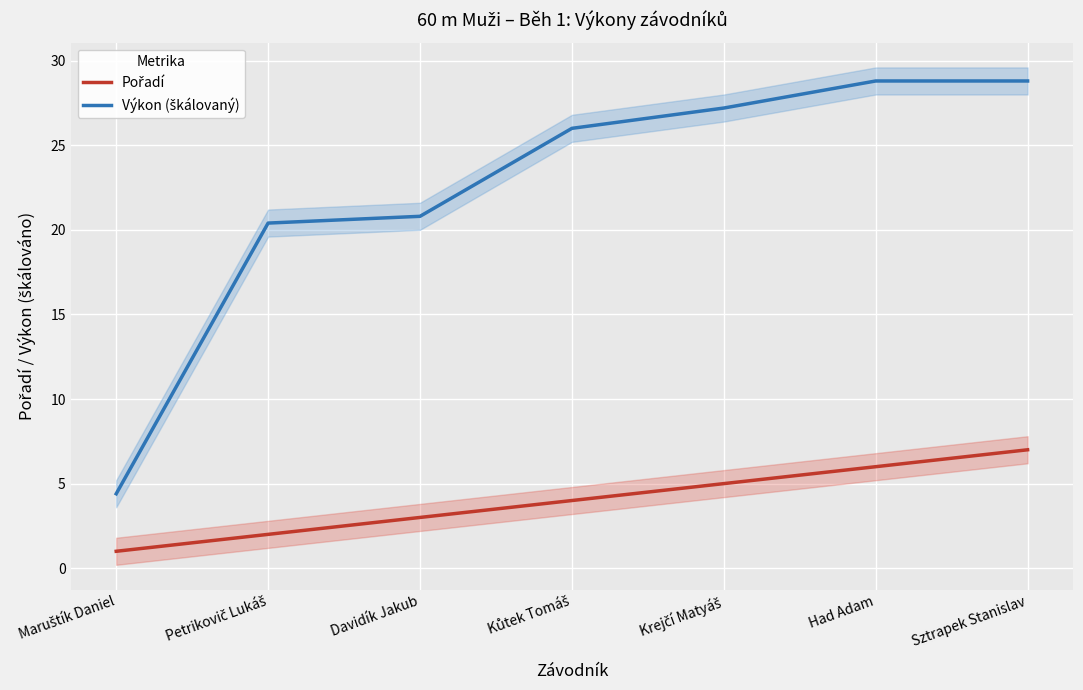

What is the sum of the Pořadí values at Davidík Jakub and Krejčí Matyáš?

8.0